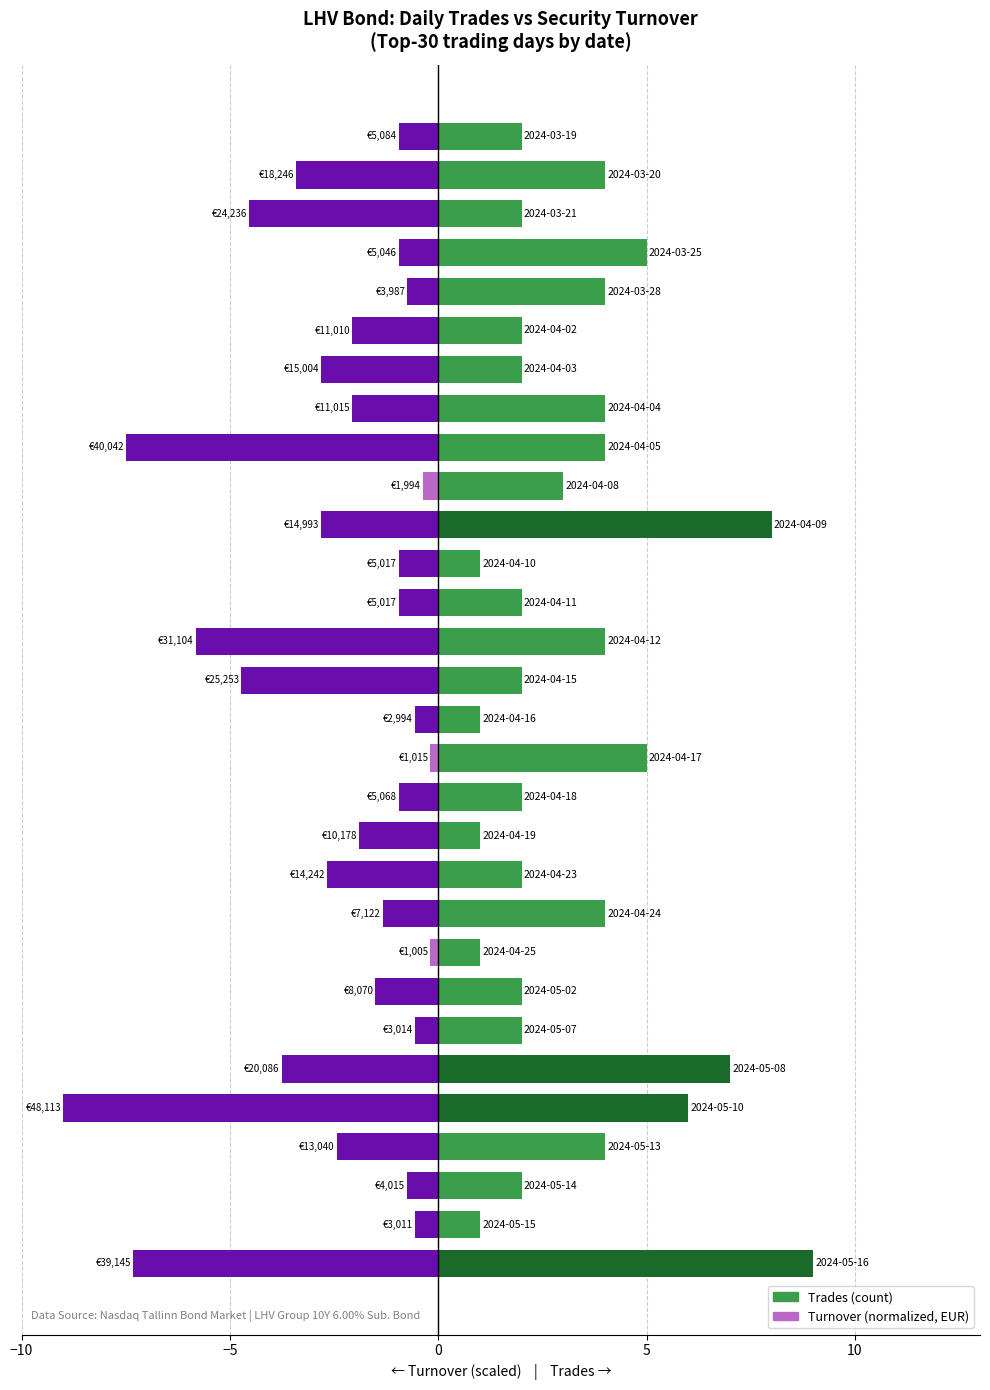

What is the difference between the second highest and minimum values in the Trades series?

7.0